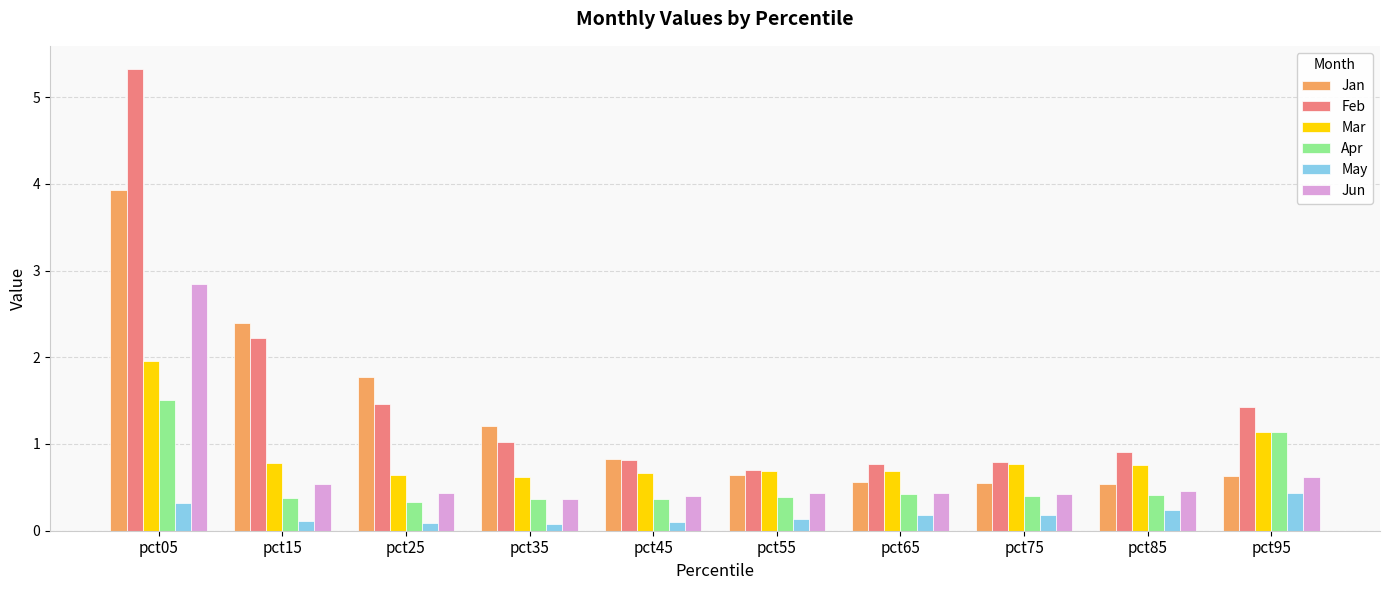

Which series has the largest range (max minus min)?

Feb